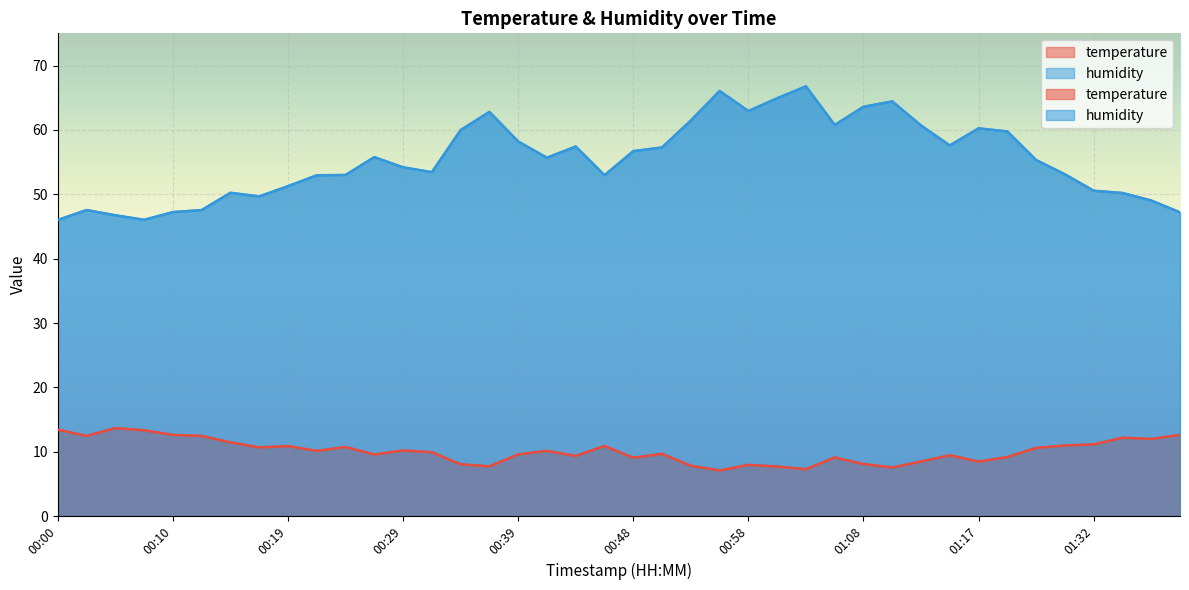

Count the number of categories in the chart.

40